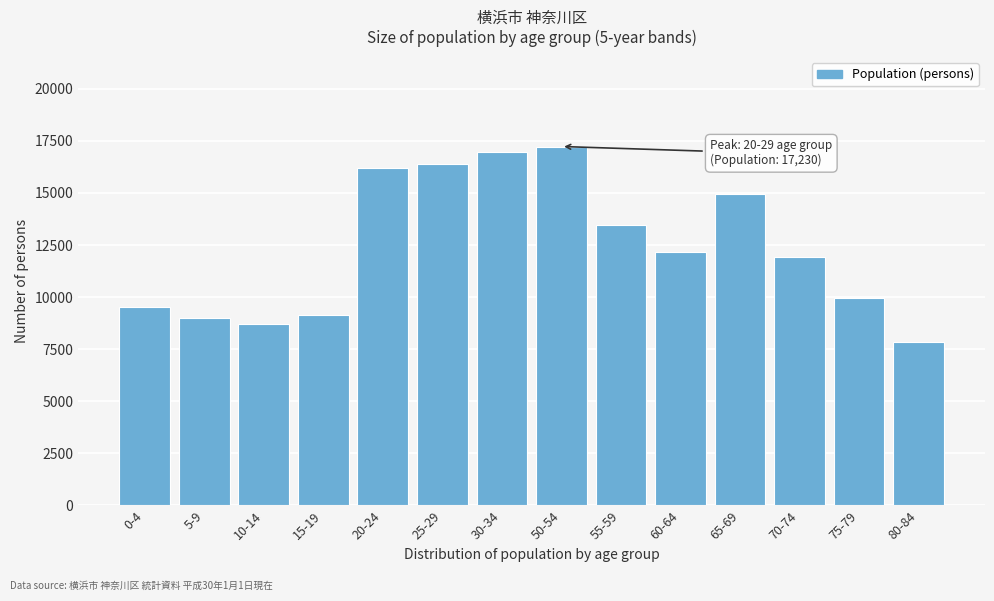

Reading left to right, list all the values displayed in this chart.

9543	8991	8702	9157	16221	16393	16988	17230	13456	12147	14952	11907	9942	7834